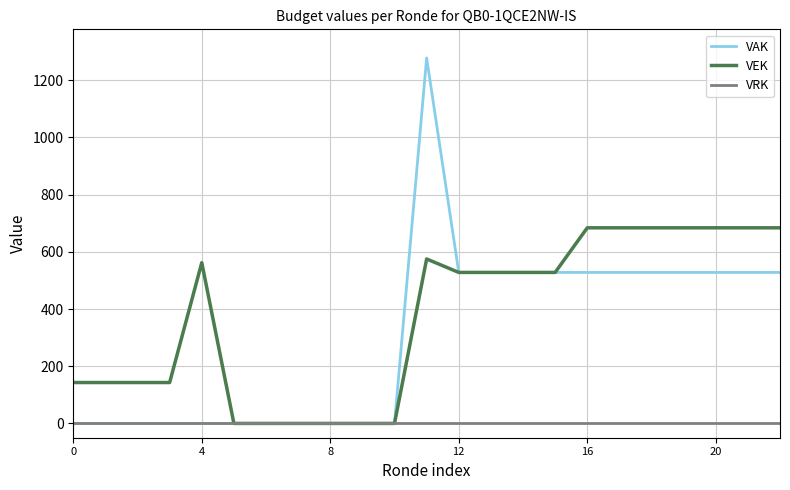

Is this an area chart (filled region under the line)?

No